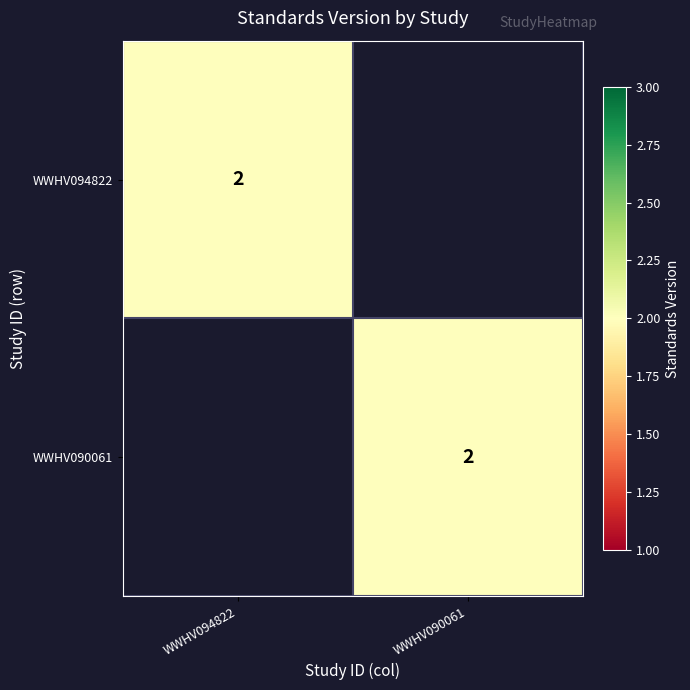

At how many categories does at least one series exceed 1?

2